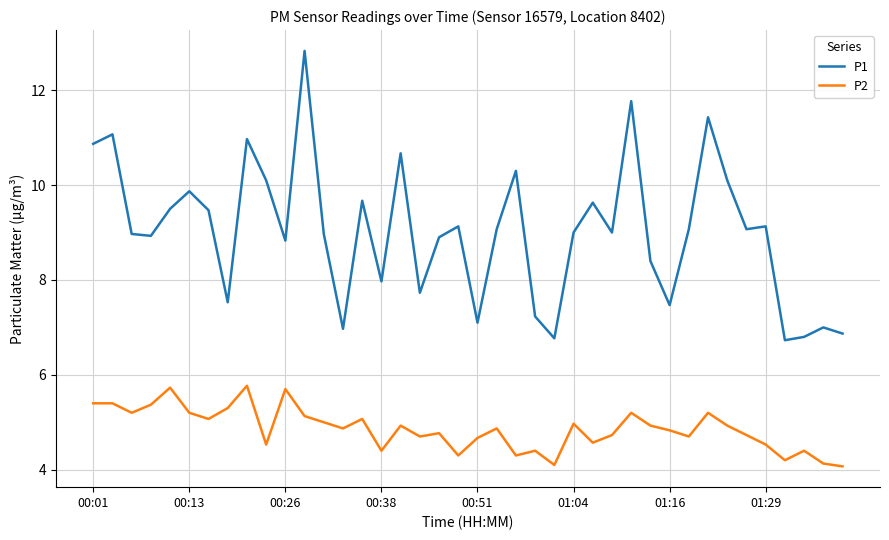

List the series in order of their overall mean, lowest first.

P2, P1